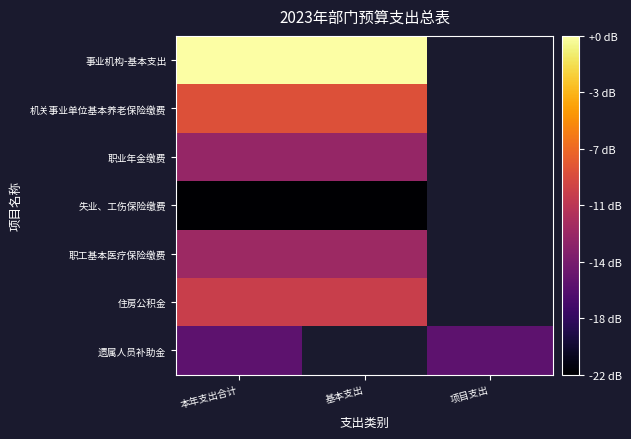

Is the value of 职业年金缴费 at 基本支出 greater than the value of 机关事业单位基本养老保险缴费 at 本年支出合计?

No